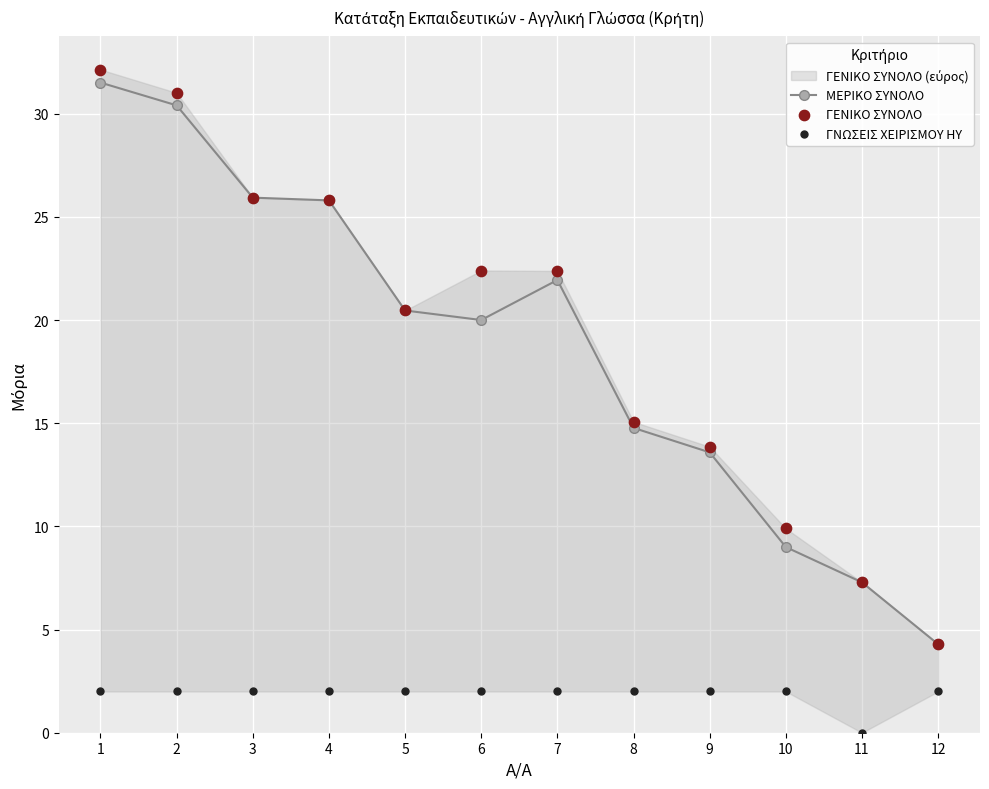

Which series has the largest total across all categories?

ΓΕΝΙΚΟ ΣΥΝΟΛΟ